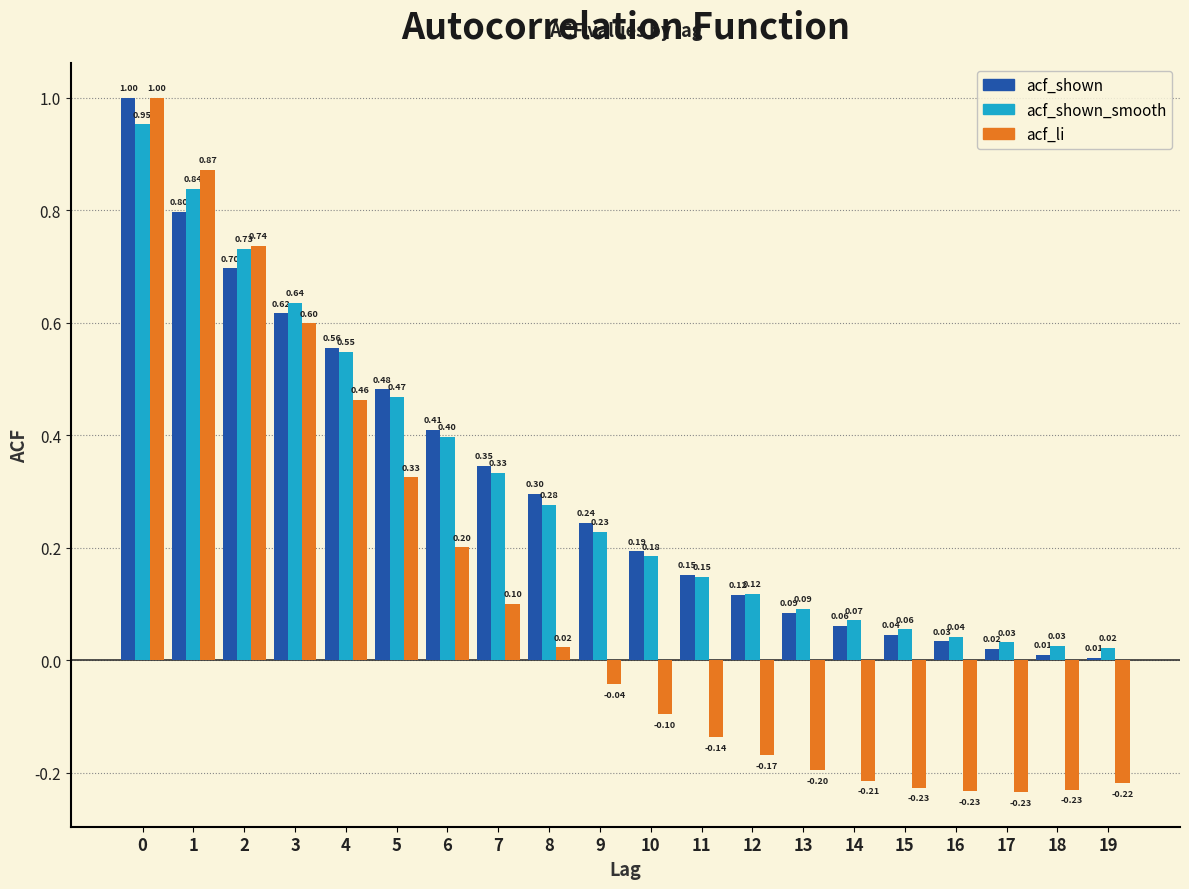

What is the difference between the acf_shown_smooth values at 7 and 17?

0.3